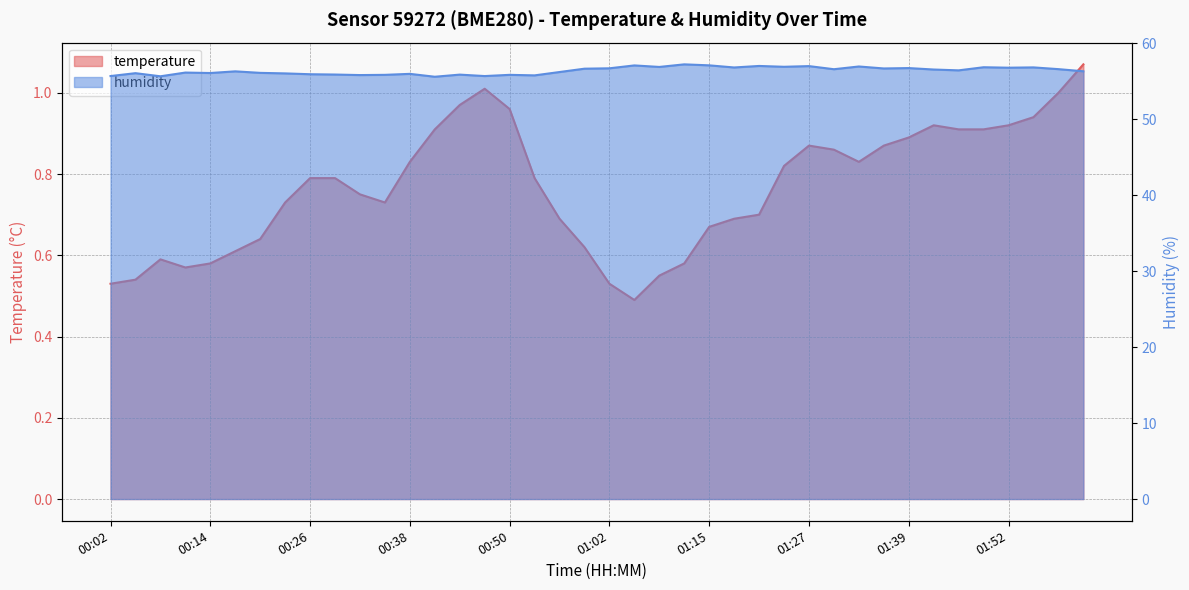

Rank the series by their average value, from lowest to highest.

temperature, humidity